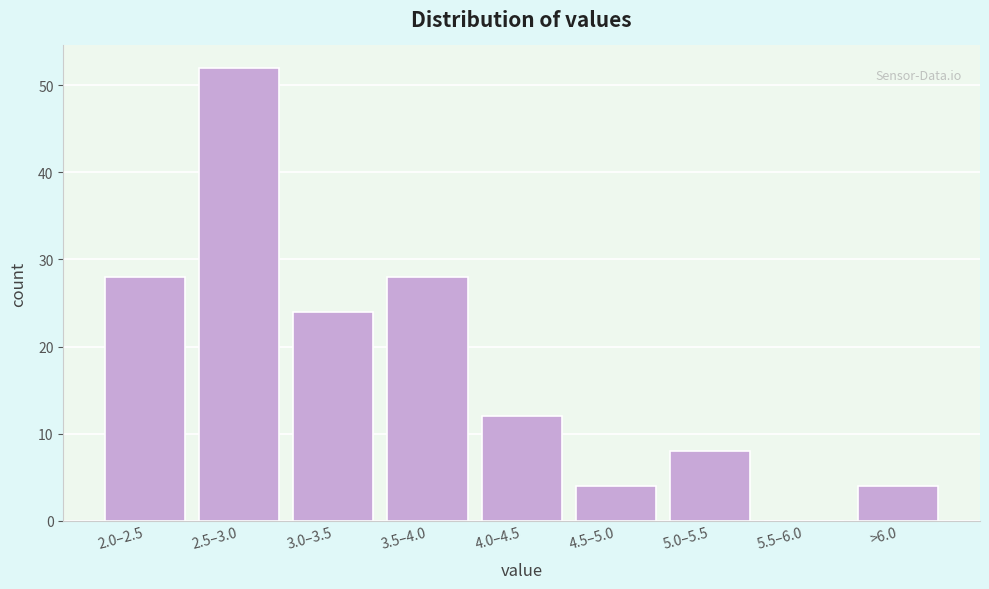

Reading left to right, what are all the values shown in this chart?

2.0–2.5=28	2.5–3.0=52	3.0–3.5=24	3.5–4.0=28	4.0–4.5=12	4.5–5.0=4	5.0–5.5=8	5.5–6.0=0	>6.0=4